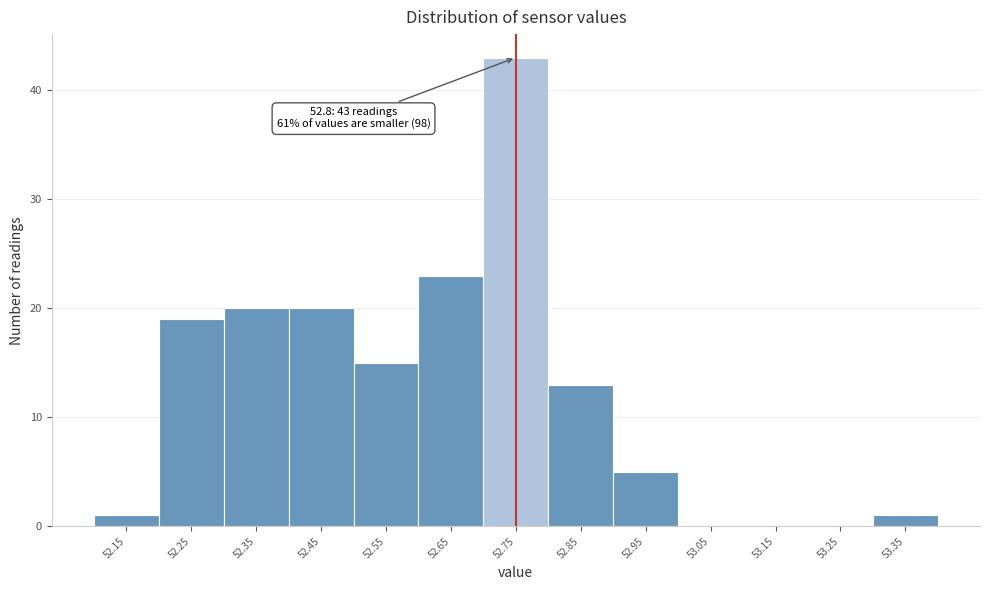

Reading left to right, transcribe all the data shown in this chart.

52.15=1	52.25=19	52.35=20	52.45=20	52.55=15	52.65=23	52.75=43	52.85=13	52.95=5	53.05=0	53.15=0	53.25=0	53.35=1